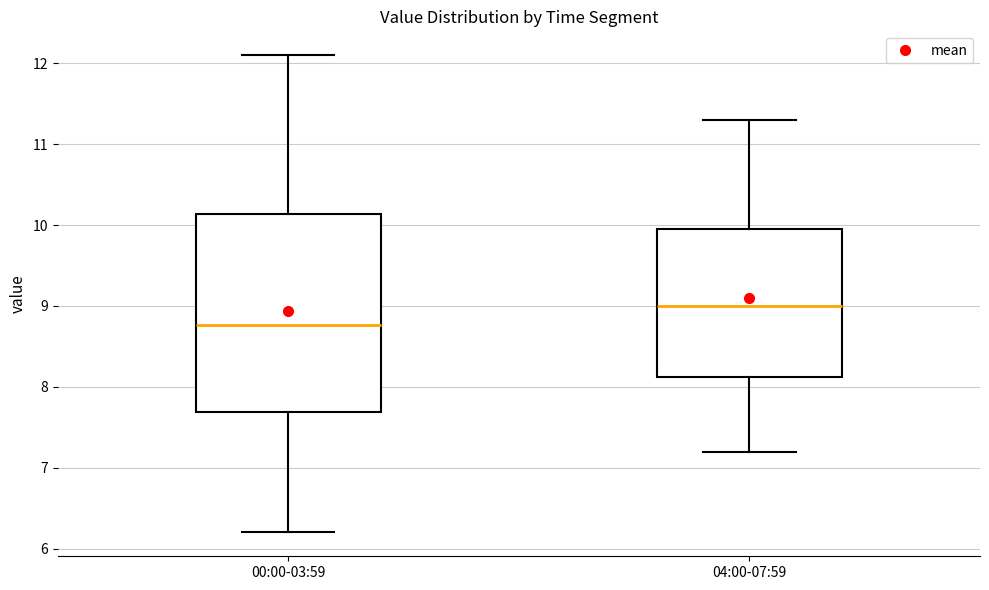

Reading left to right, transcribe this box plot: for each box, give where its median line is, the range the box spans, and where its two whiskers end, as read against the y-axis. The values are not printed on the chart, so give them approximately, as read against the axis.

00:00-03:59: median 8.8, box 7.7 to 10.1, whiskers 6.2 to 12.1
04:00-07:59: median 9.0, box 8.1 to 10.0, whiskers 7.2 to 11.3